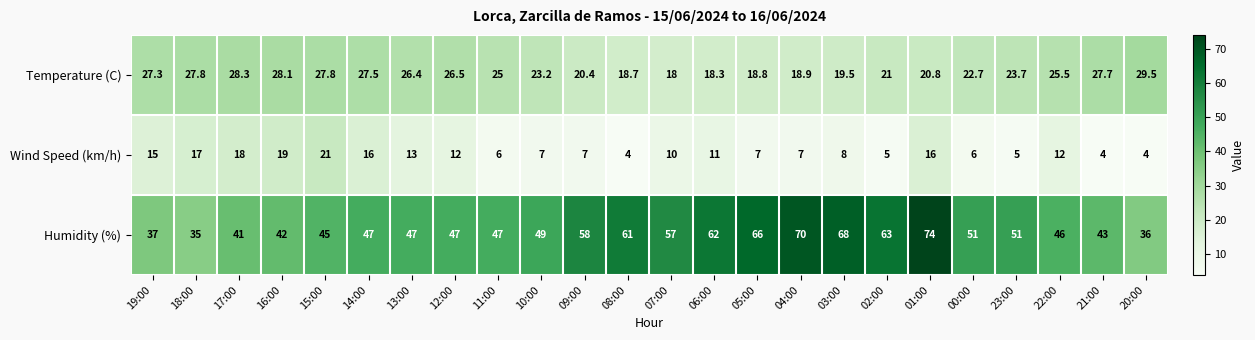

True or false: Wind Speed (km/h) has a value of 5.7 at 18:00.

False